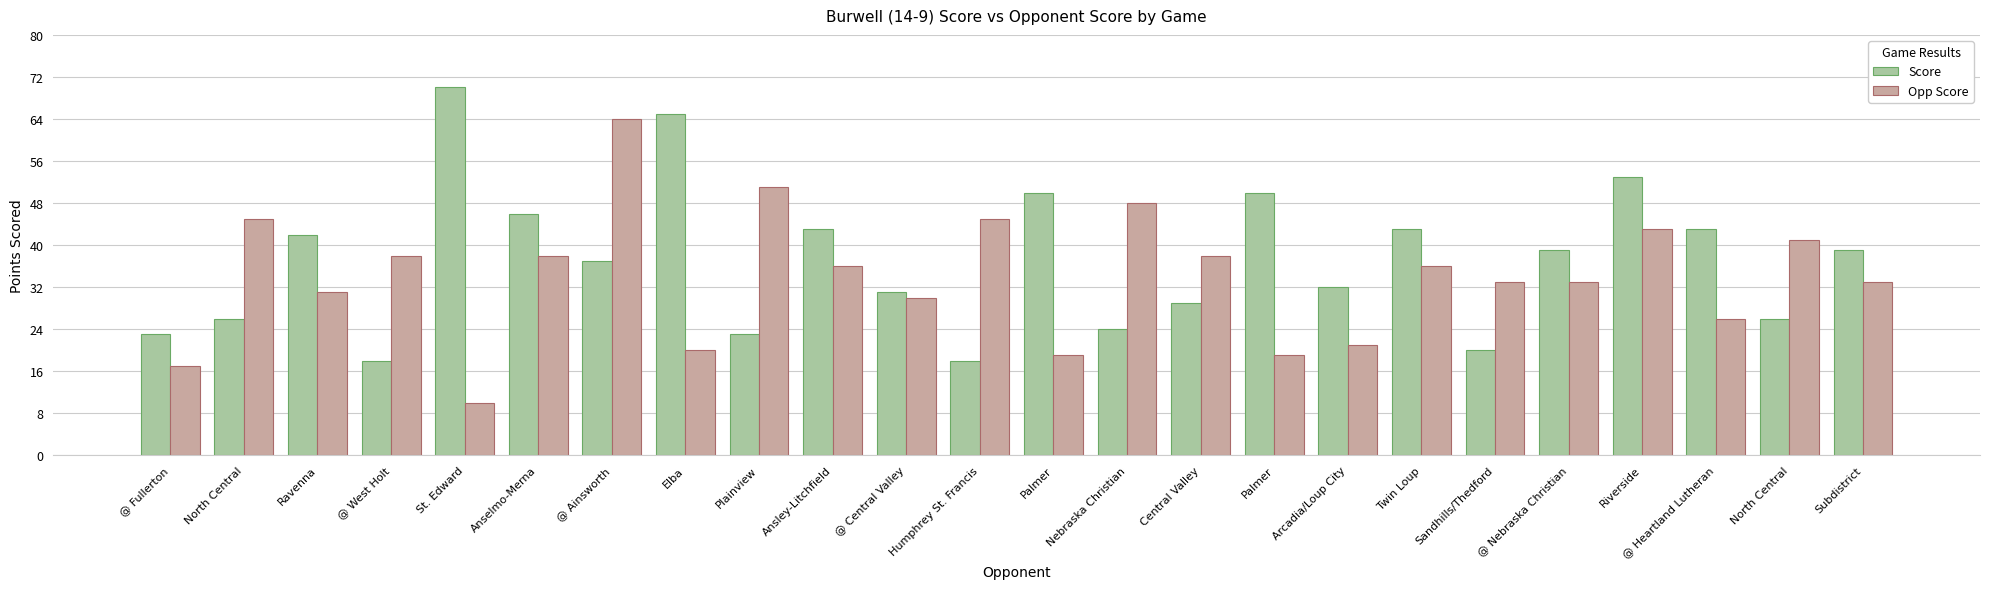

Count the number of categories in the chart.

24